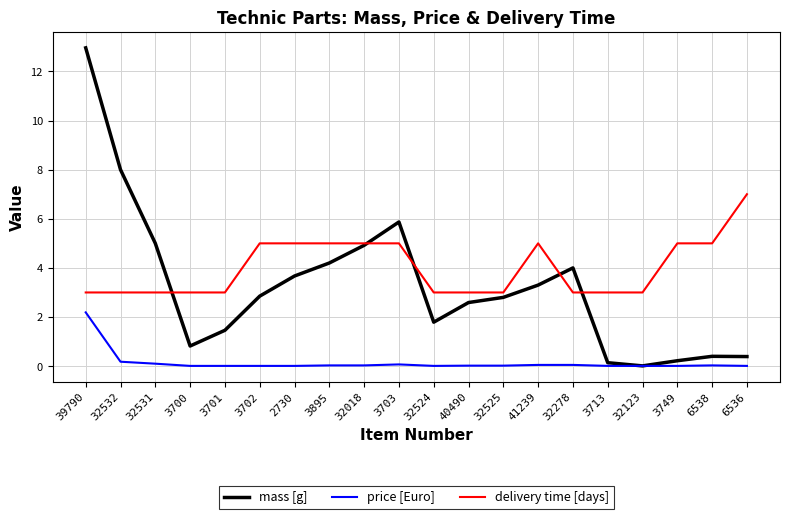

How many lines are shown in the chart?

3